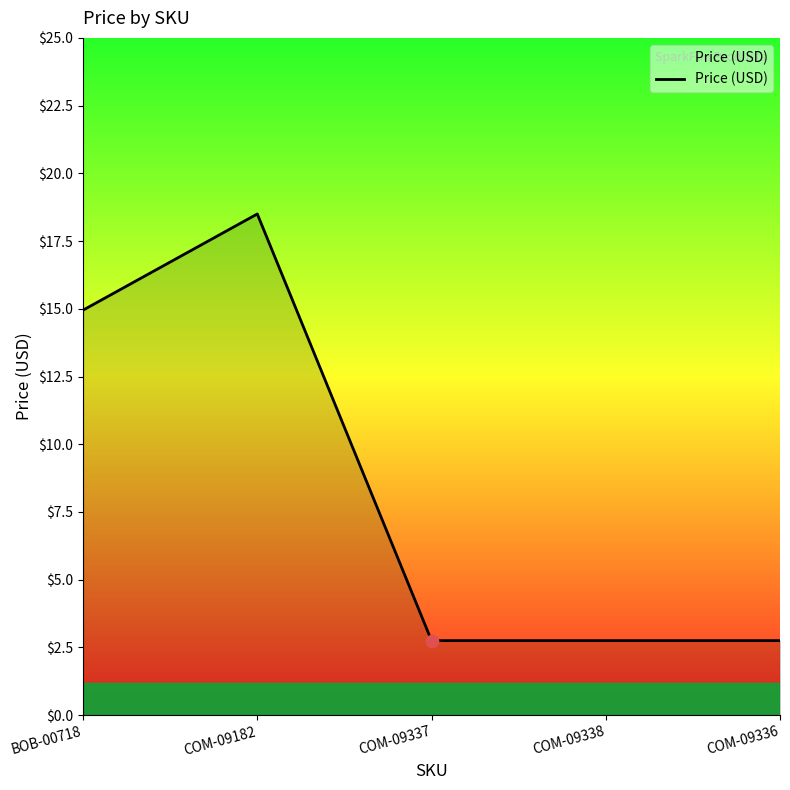

What is the change in value from BOB-00718 to COM-09338?

-12.2